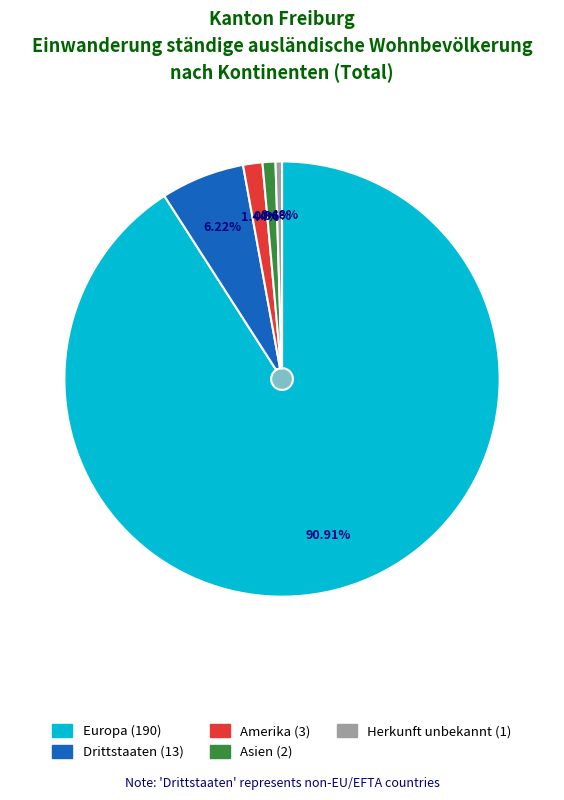

Does Europa represent more than half of the total?

Yes